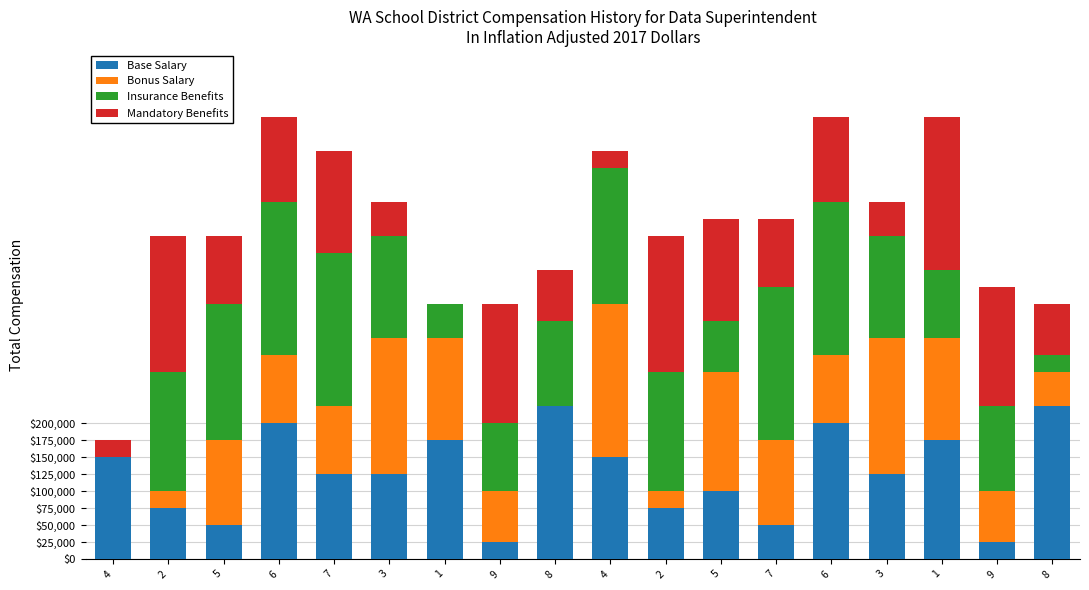

Are the bars grouped side by side (vs. stacked)?

No